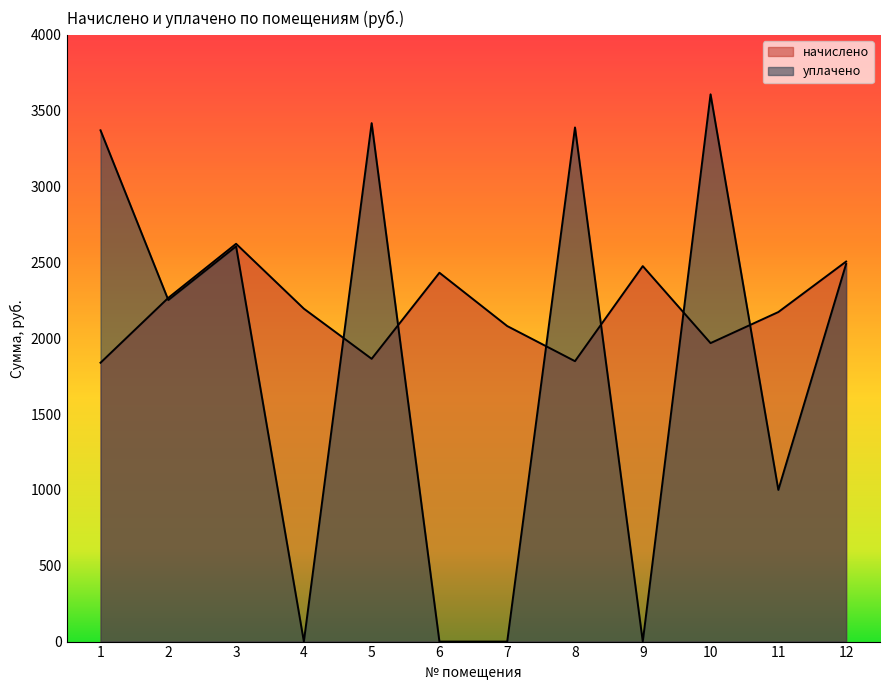

True or false: начислено has a value of 712.1 at 12.

False